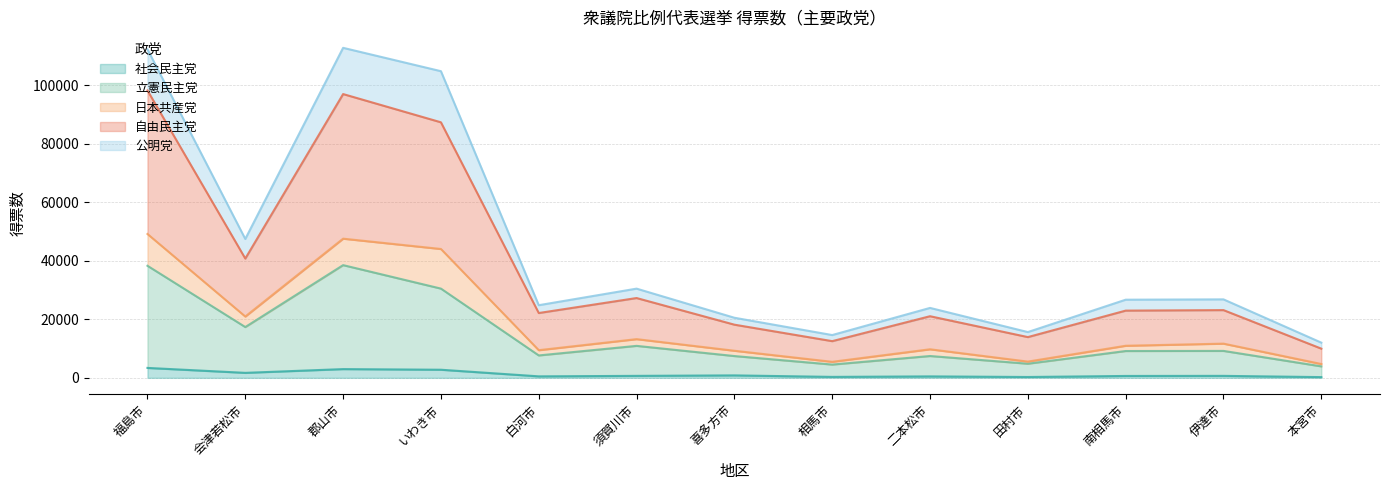

List the labels in order of 立憲民主党 value, smallest first.

本宮市, 相馬市, 田村市, 喜多方市, 二本松市, 白河市, 南相馬市, 伊達市, 須賀川市, 会津若松市, いわき市, 福島市, 郡山市